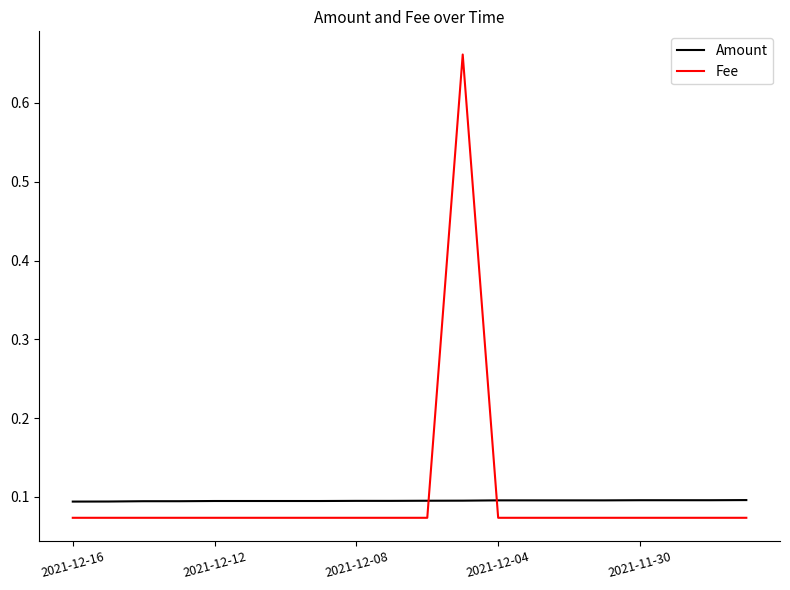

List the series in order of their peak value, lowest first.

Amount, Fee